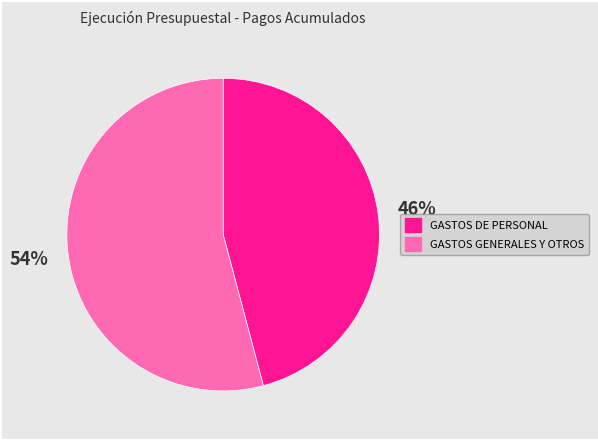

Count the number of slices in the pie.

2